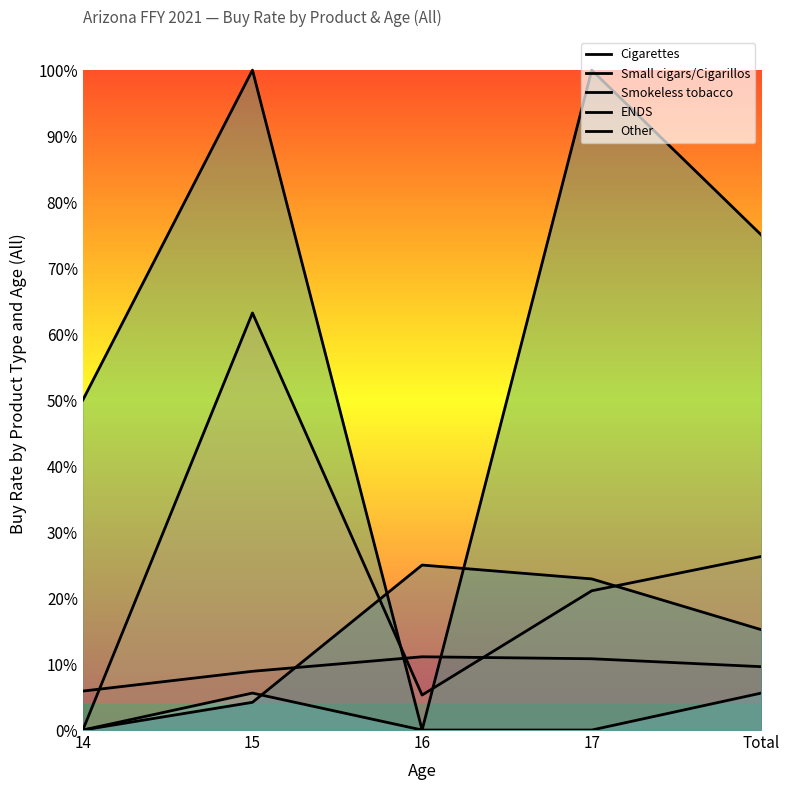

Count the Smokeless tobacco values in the range 0 to 1.

5